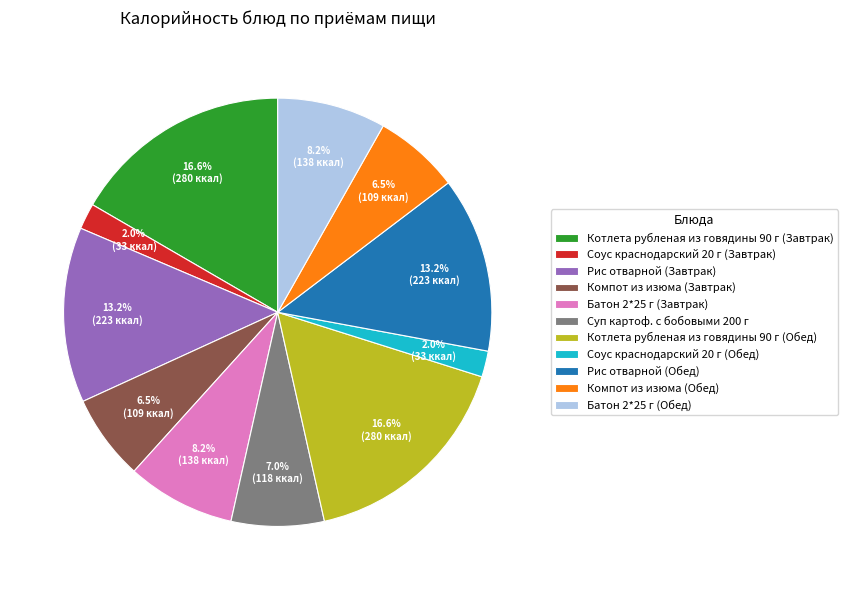

How many slices are in this pie chart?

11